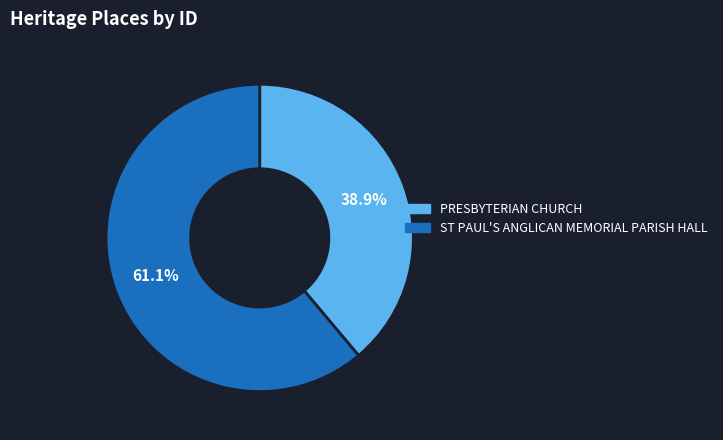

Does ST PAUL'S ANGLICAN MEMORIAL PARISH HALL account for over 50% of the chart?

Yes